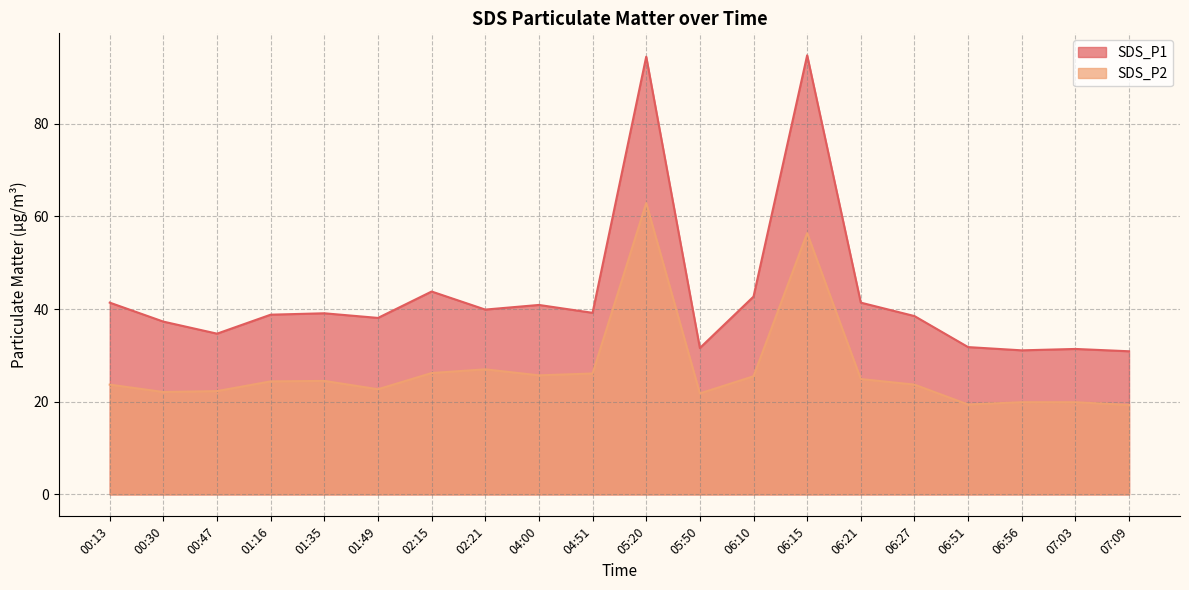

List the series in order of their peak value, lowest first.

SDS_P2, SDS_P1